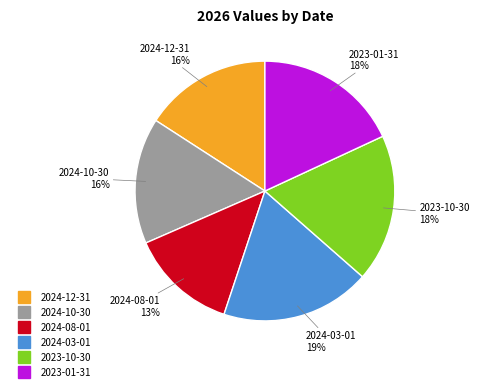

To the nearest percent, what portion does 2024-12-31 represent?

16%